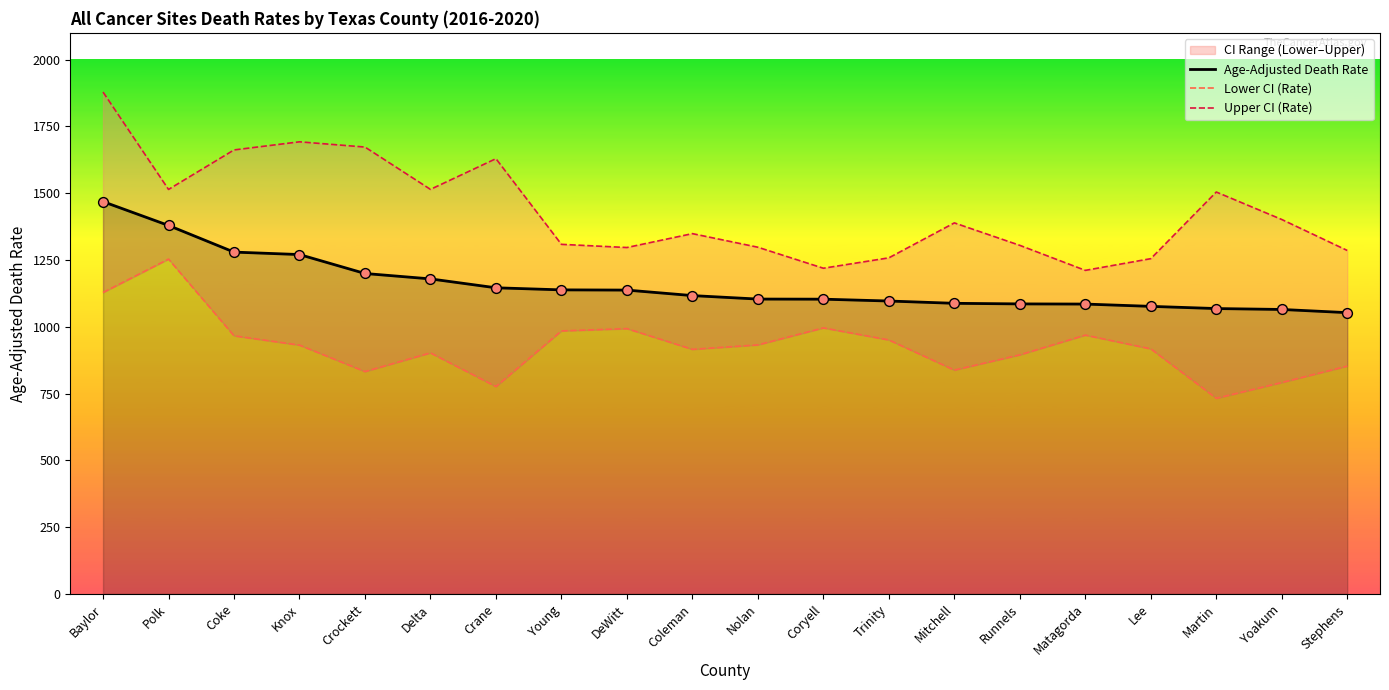

Is the value of Lower CI (Rate) at Crockett greater than the value of Age-Adjusted Death Rate at Nolan?

No